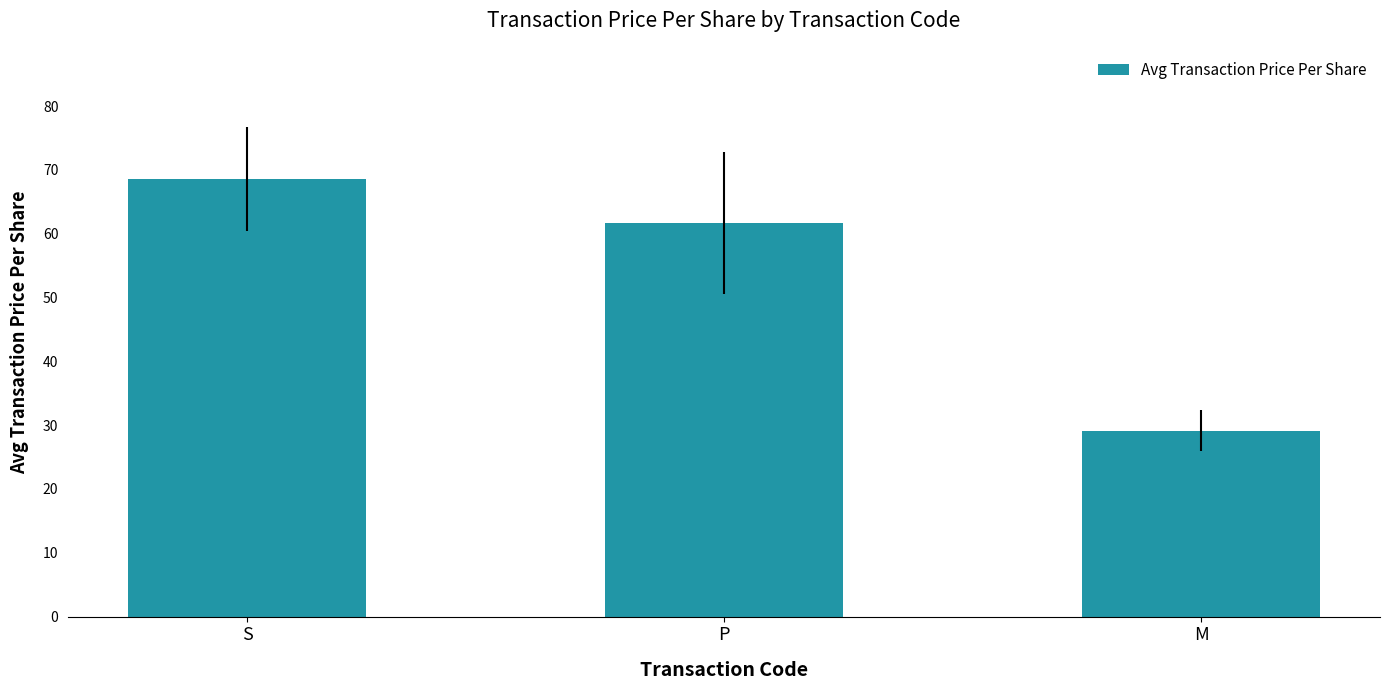

Reading left to right, what are all the values shown in this chart?

S=68.6	P=61.7	M=29.1